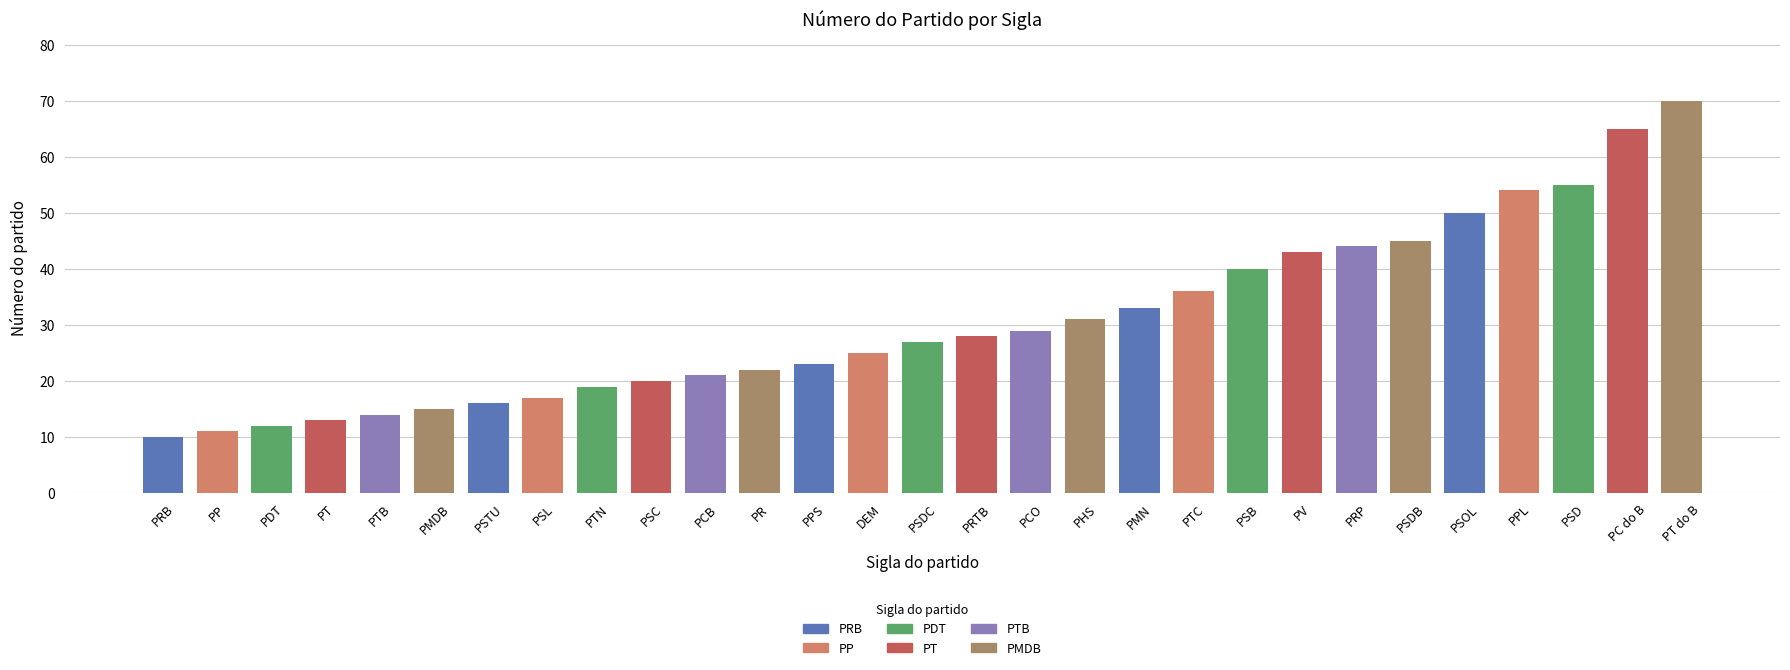

Rank the categories by value from lowest to highest.

PRB, PP, PDT, PT, PTB, PMDB, PSTU, PSL, PTN, PSC, PCB, PR, PPS, DEM, PSDC, PRTB, PCO, PHS, PMN, PTC, PSB, PV, PRP, PSDB, PSOL, PPL, PSD, PC do B, PT do B